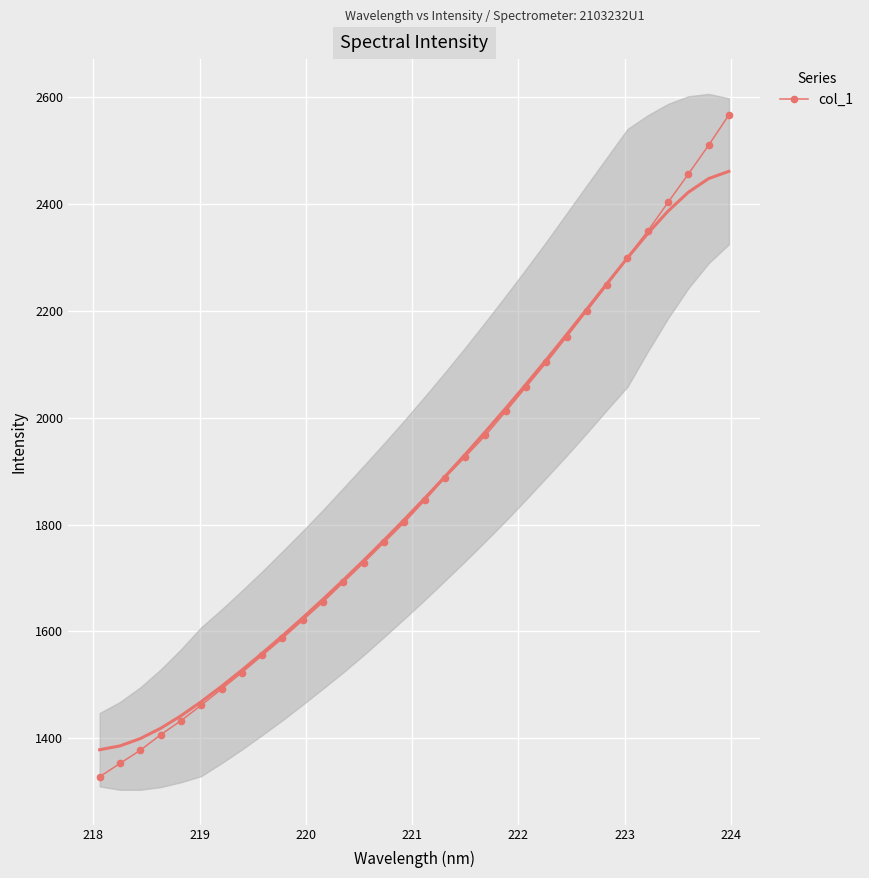

What is the highest value of the col_1 series?

2566.6